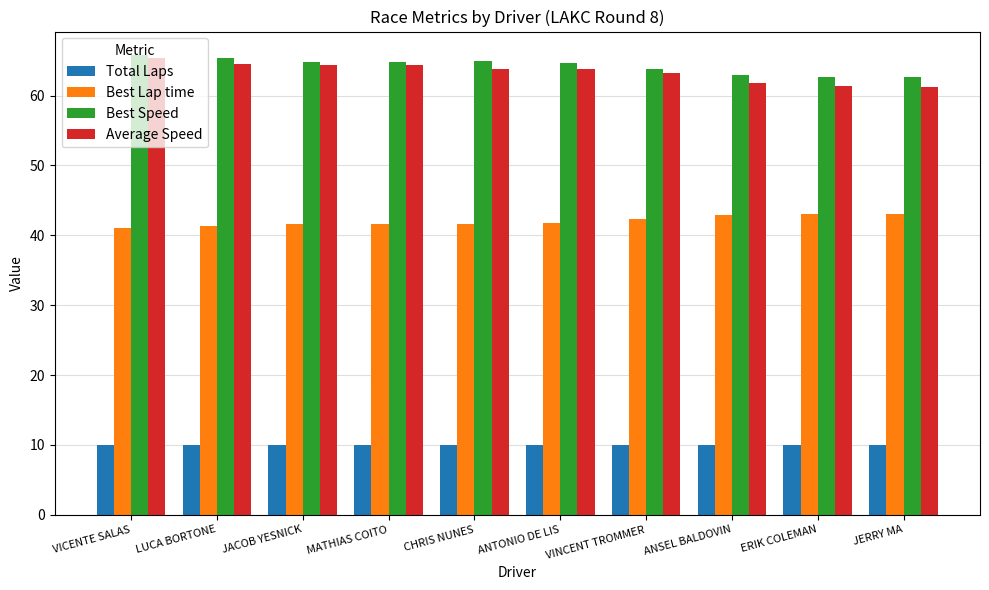

Is the value of Total Laps at CHRIS NUNES greater than the value of Best Lap time at LUCA BORTONE?

No